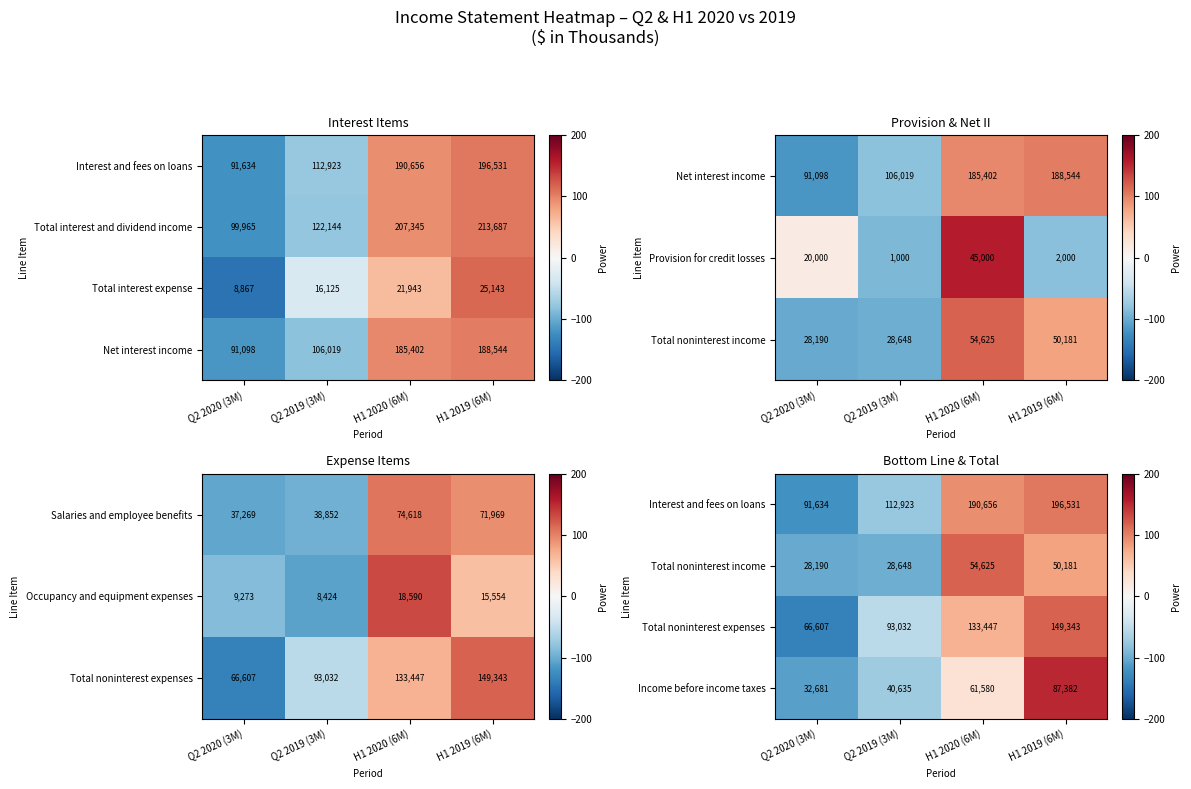

The Income before income taxes series shows 55257 at Q2 2019 (3M). True or false?

False